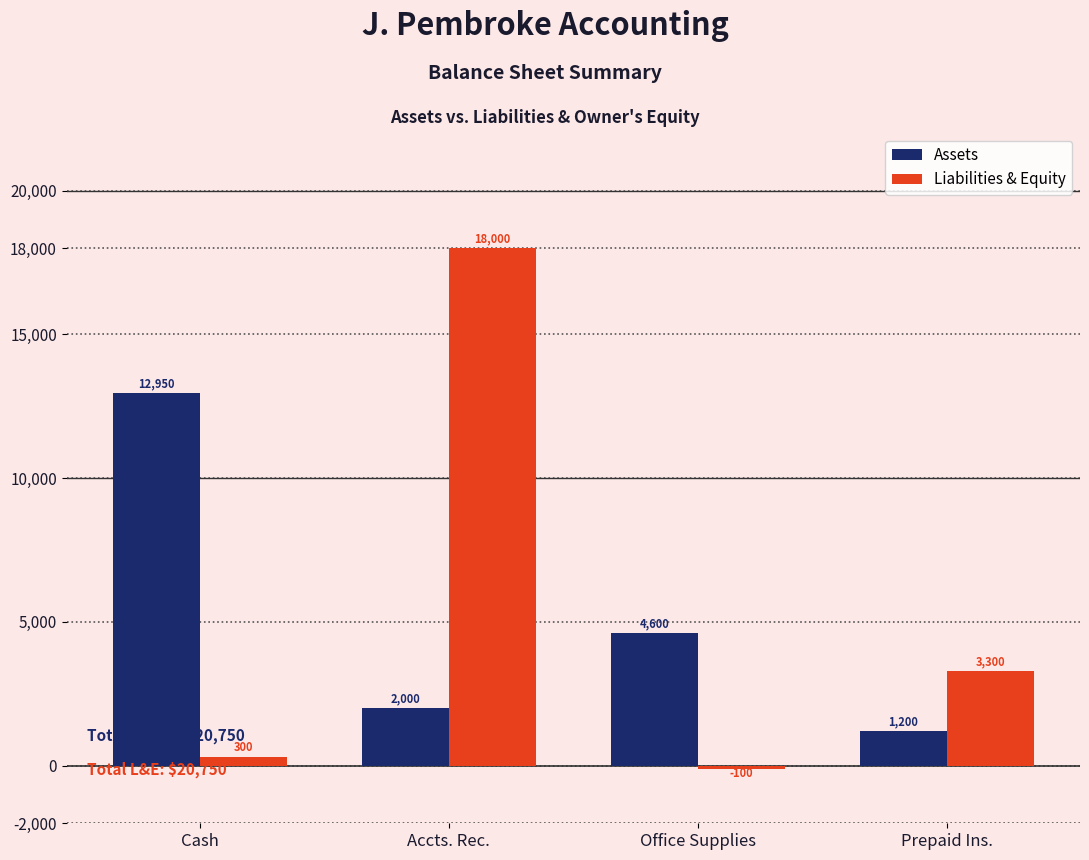

Which series changed the most between Accts. Rec. and Prepaid Ins.?

Liabilities & Equity